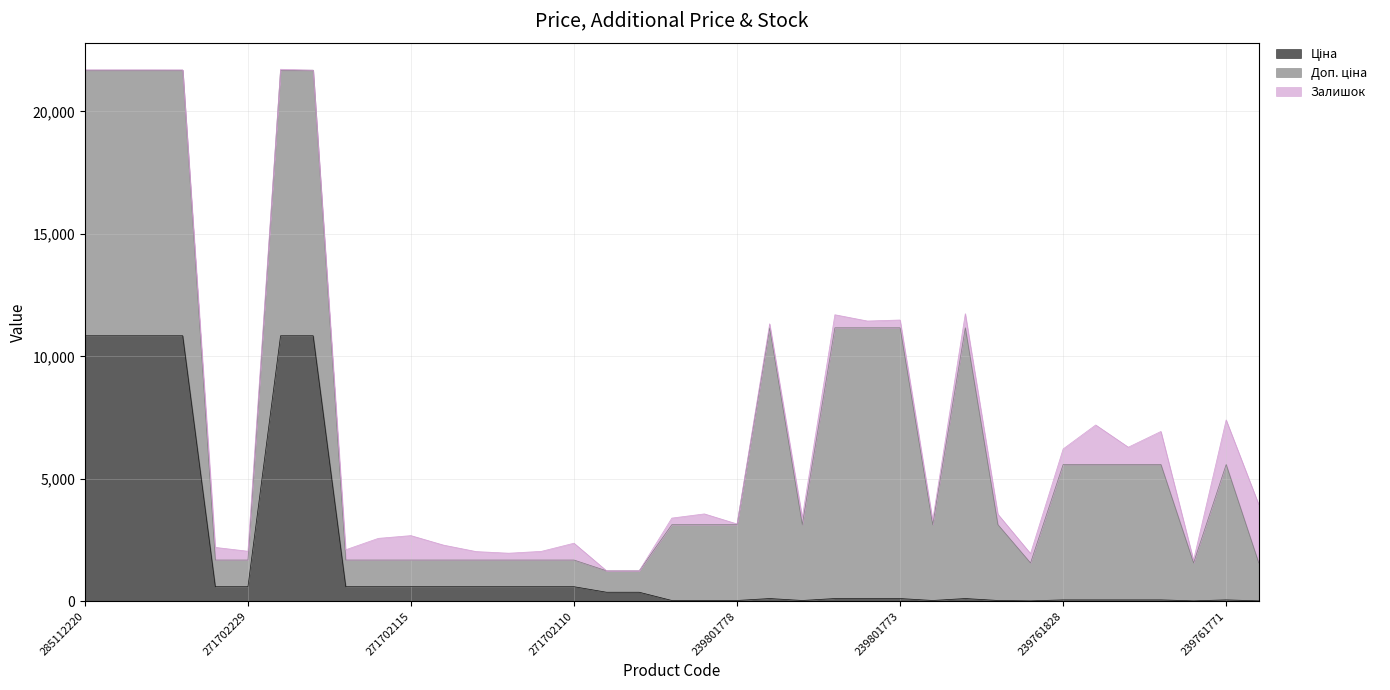

How many values in the Ціна series are below 110?

14